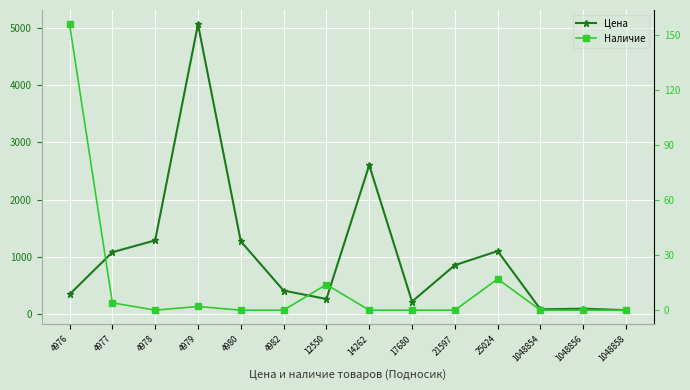

Is it true that Наличие equals -92 at 21597?

False